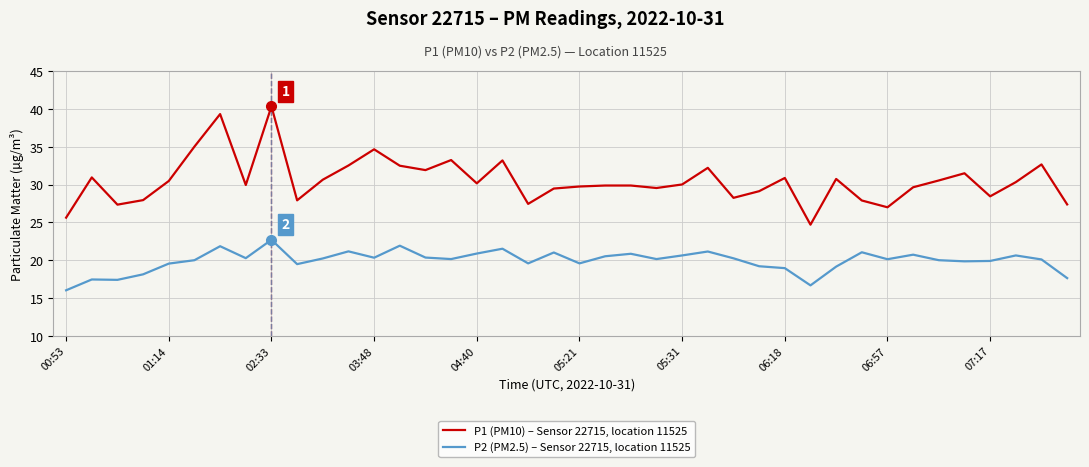

Rank the series by their average value, from lowest to highest.

P2 (PM2.5) – Sensor 22715, location 11525, P1 (PM10) – Sensor 22715, location 11525